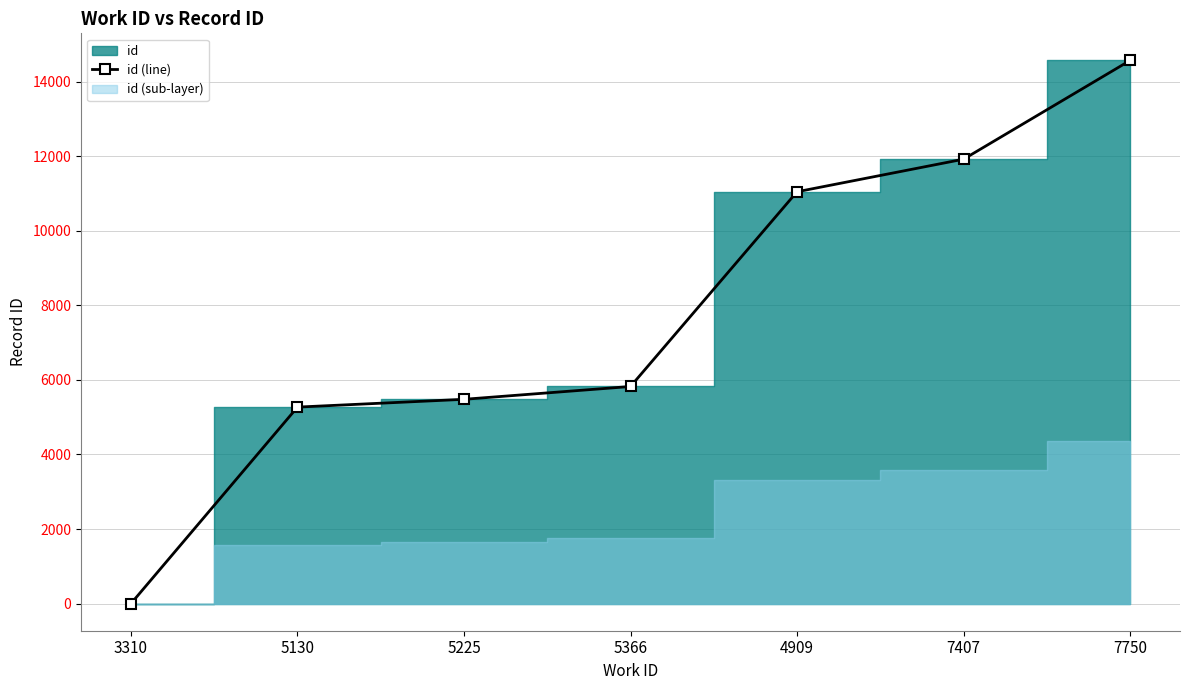

Is it true that the value at 4909 is 2743?

False